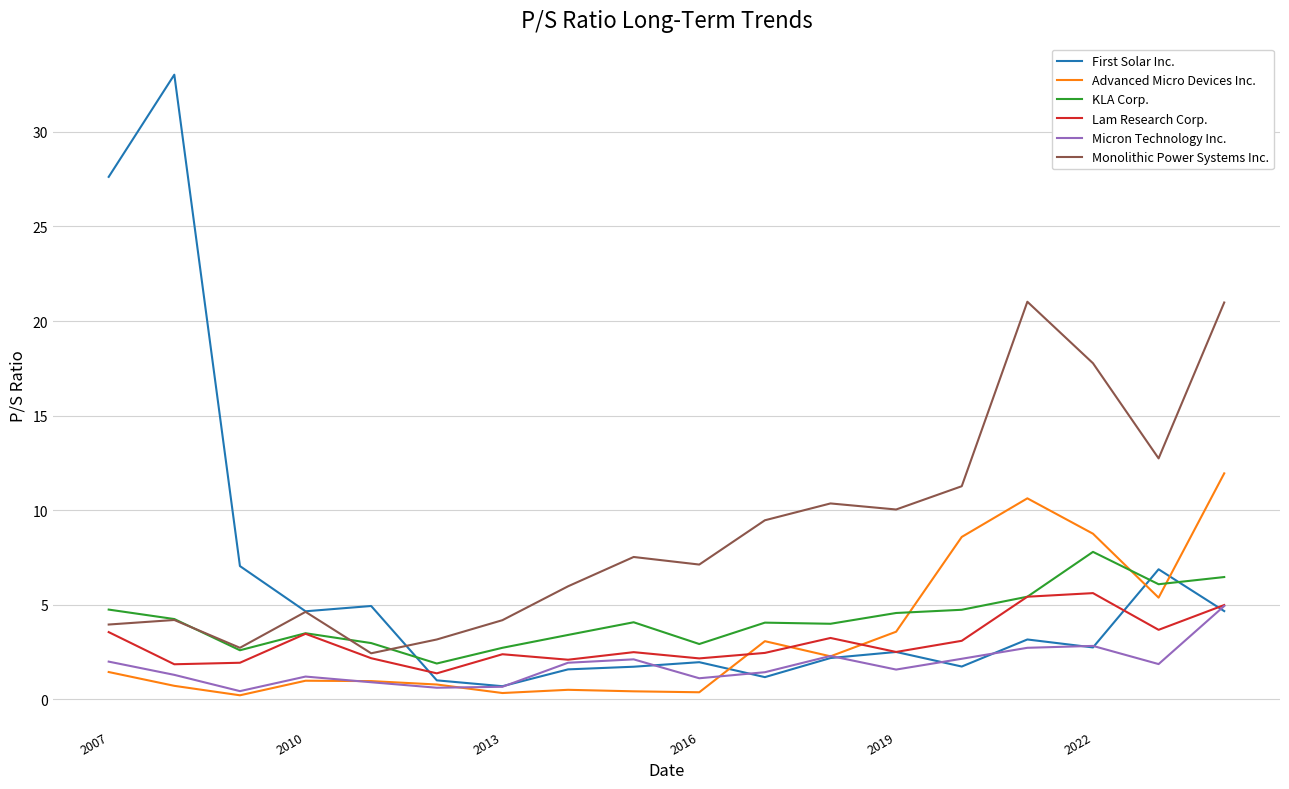

Which series has the widest spread of values?

First Solar Inc.